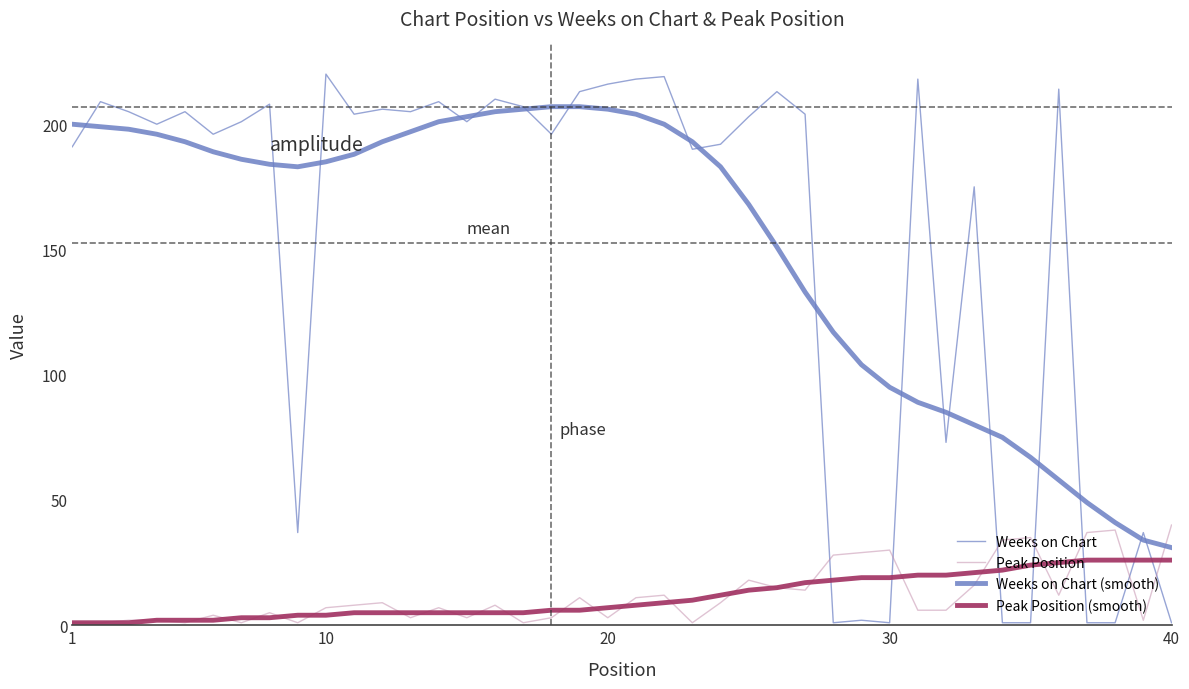

Does the chart have visible grid lines?

No